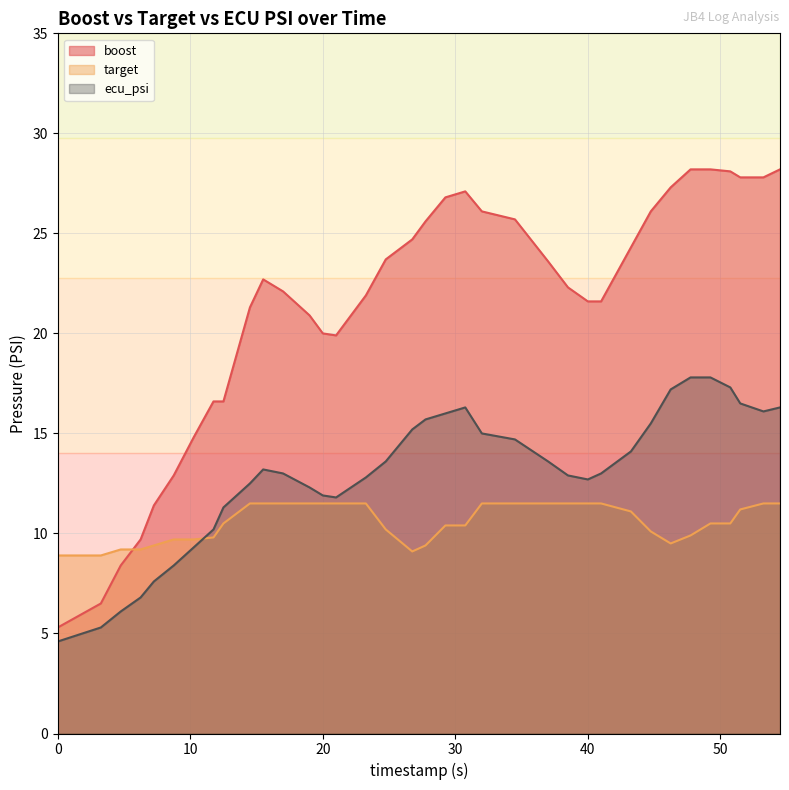

List the series in order of their peak value, highest first.

boost, ecu_psi, target